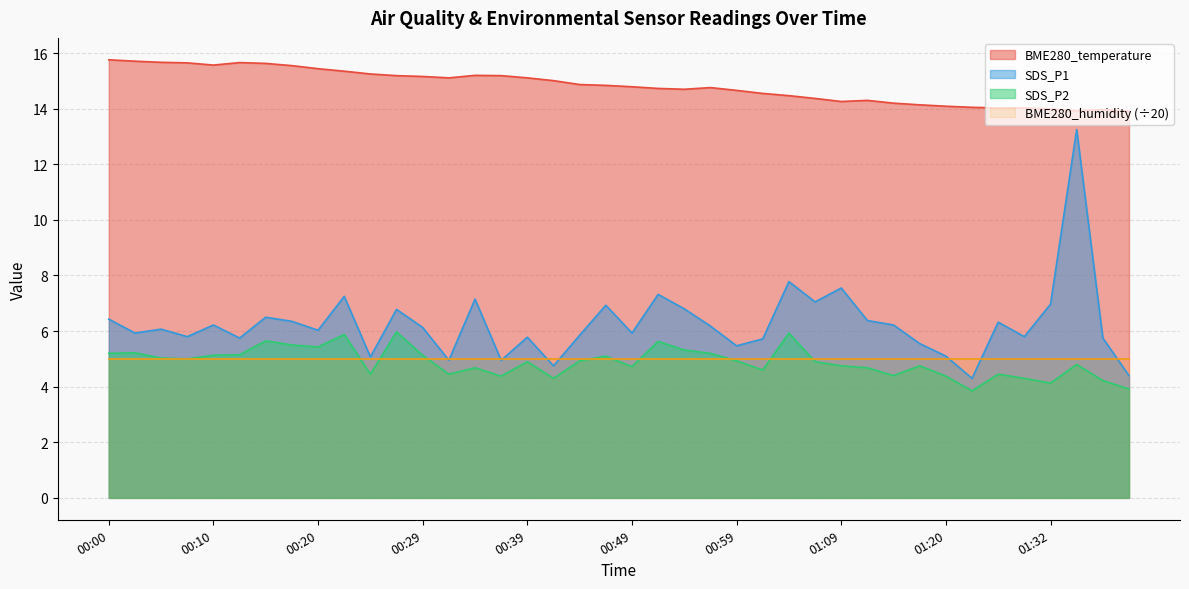

How many interior local valleys does the SDS_P2 series have?

11